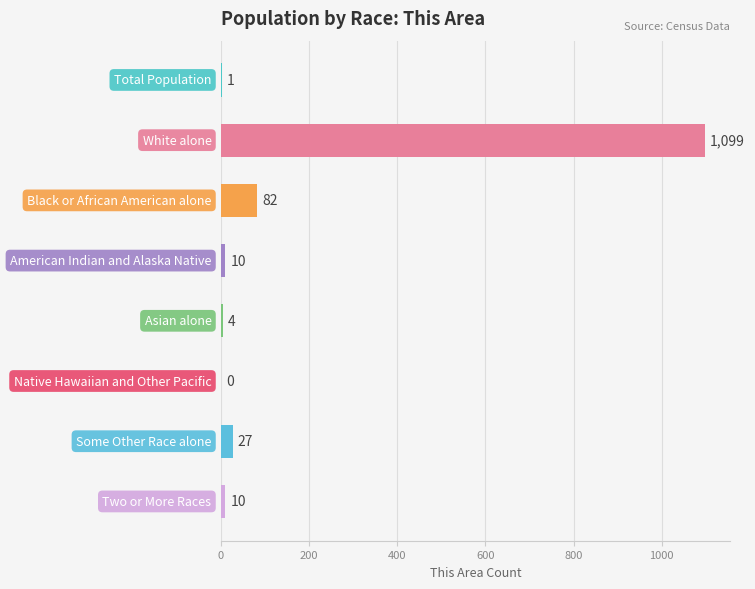

What is the greatest value displayed?

1099